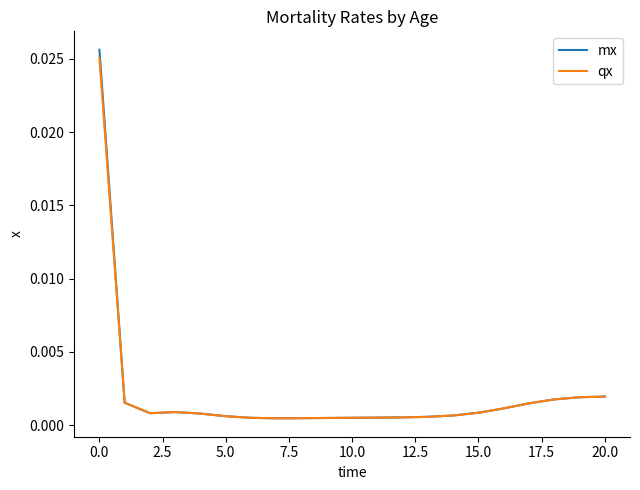

How many lines are shown in the chart?

2